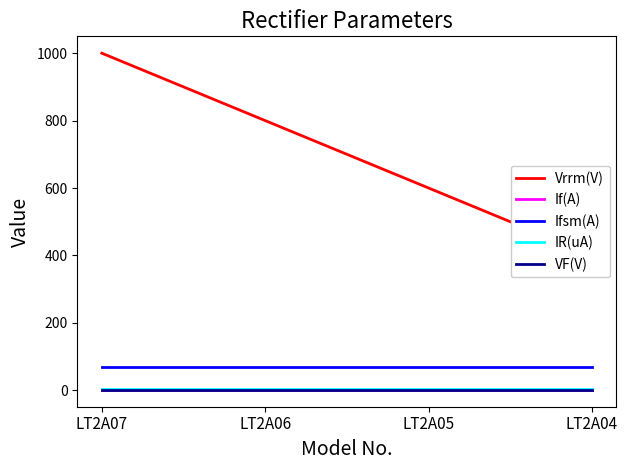

At how many categories does at least one series exceed 125?

4